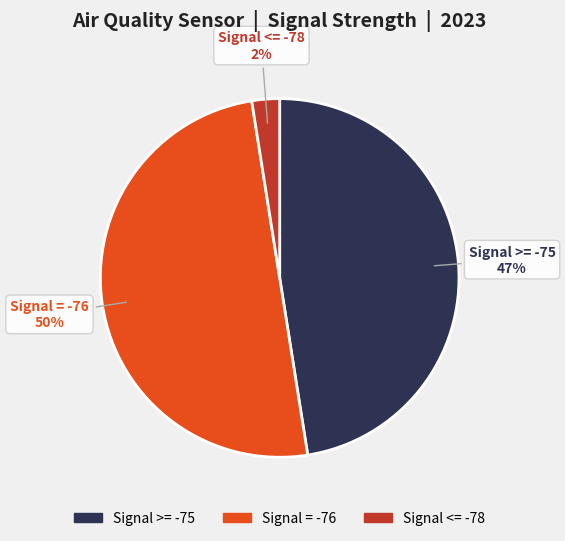

To the nearest percent, what is the average slice percentage?

33%